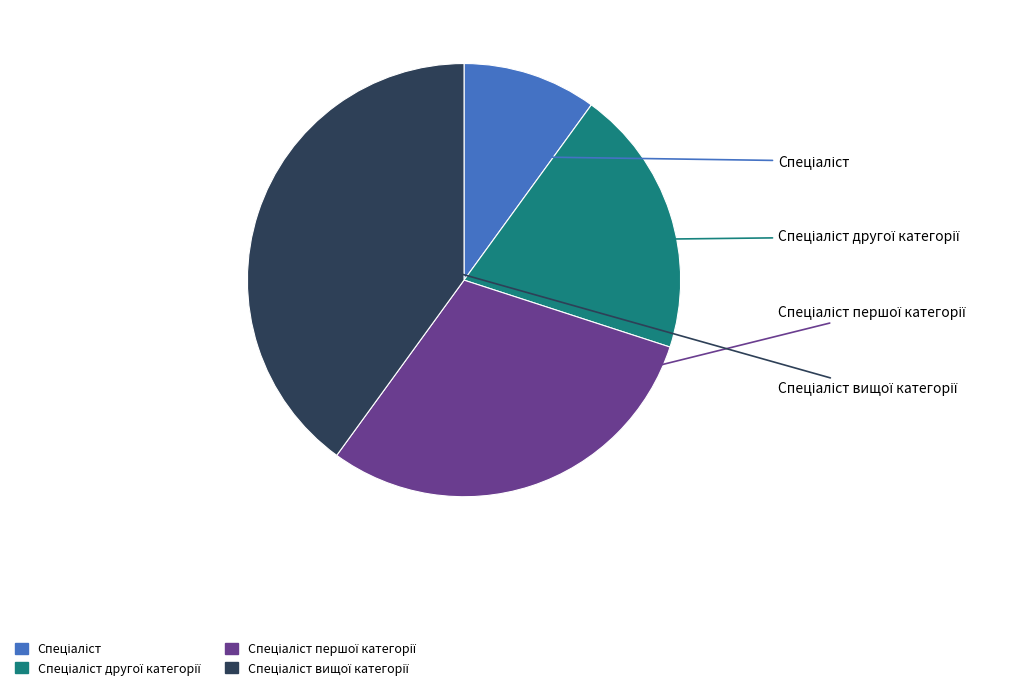

Does any single category account for the majority?

No